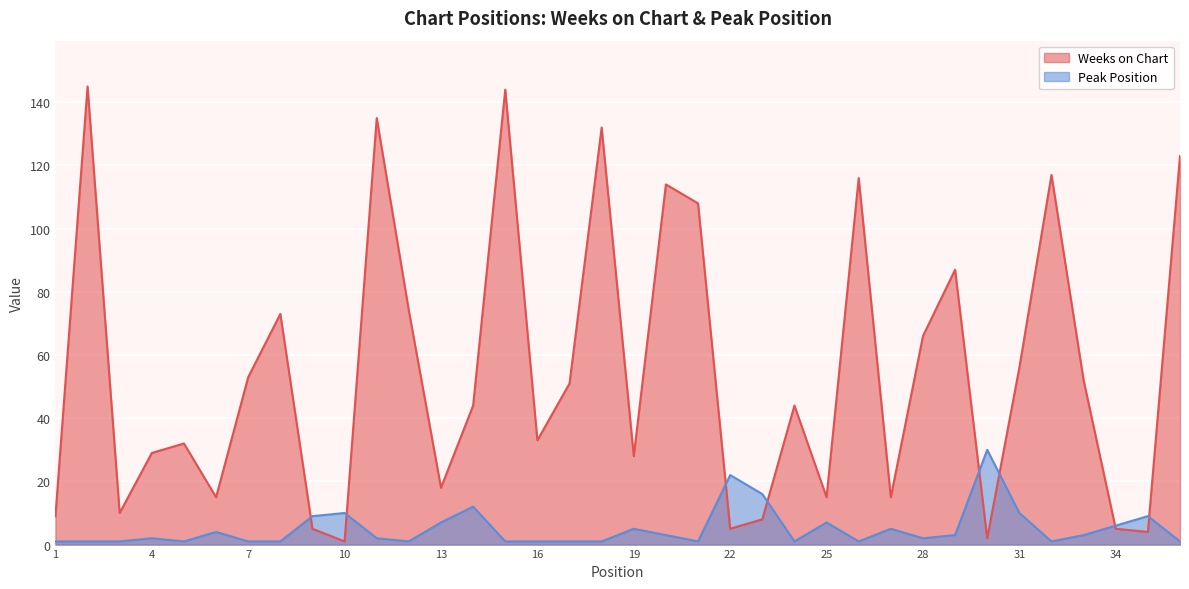

What is the minimum value shown in the chart?

1